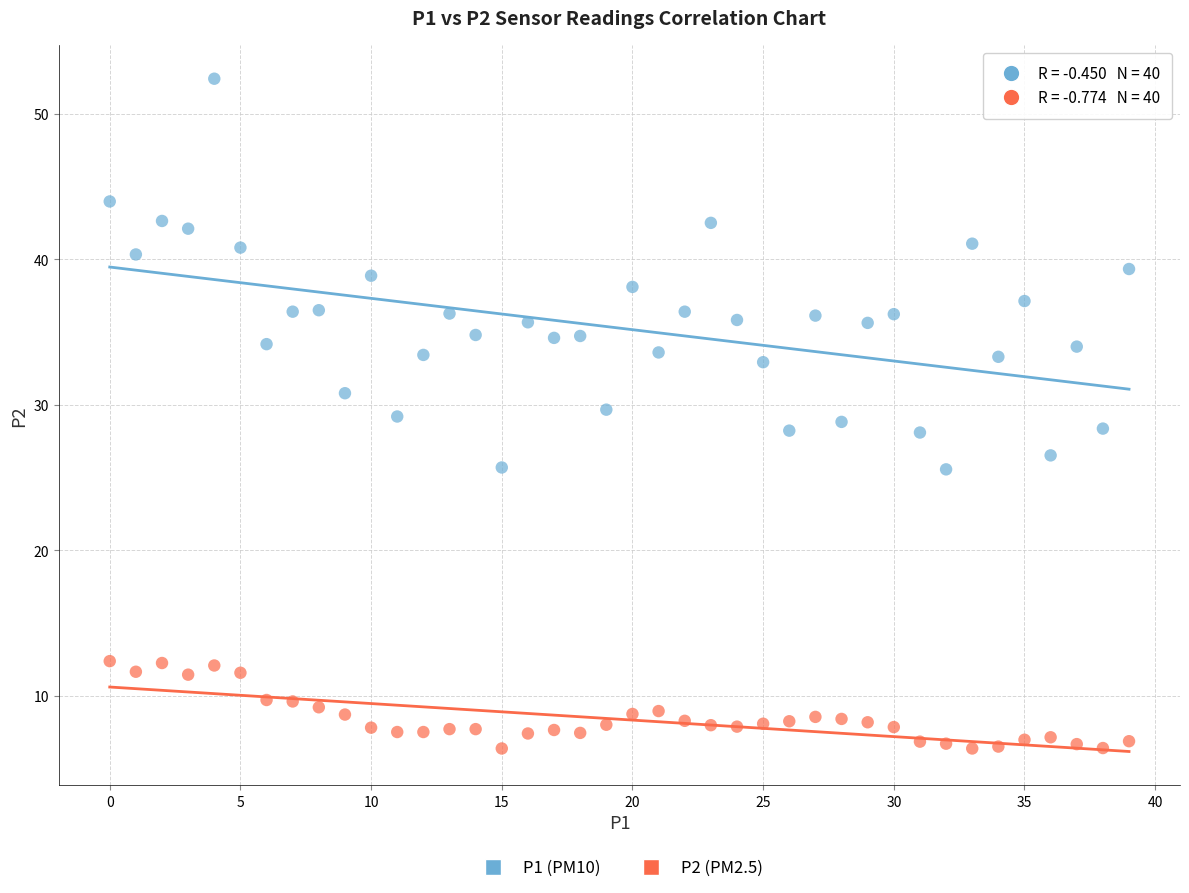

Which series contains the lowest Y value?

P2 (PM2.5)